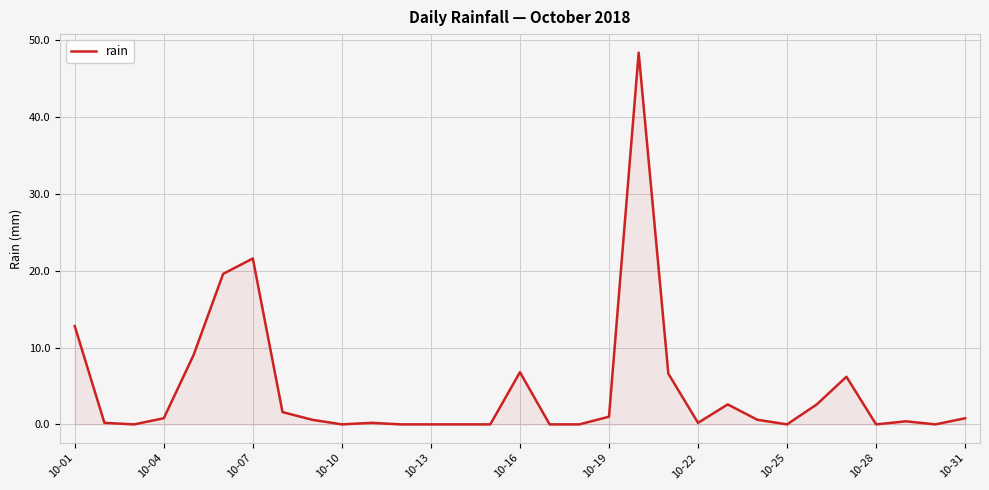

What is the difference between the maximum and minimum values?

48.4